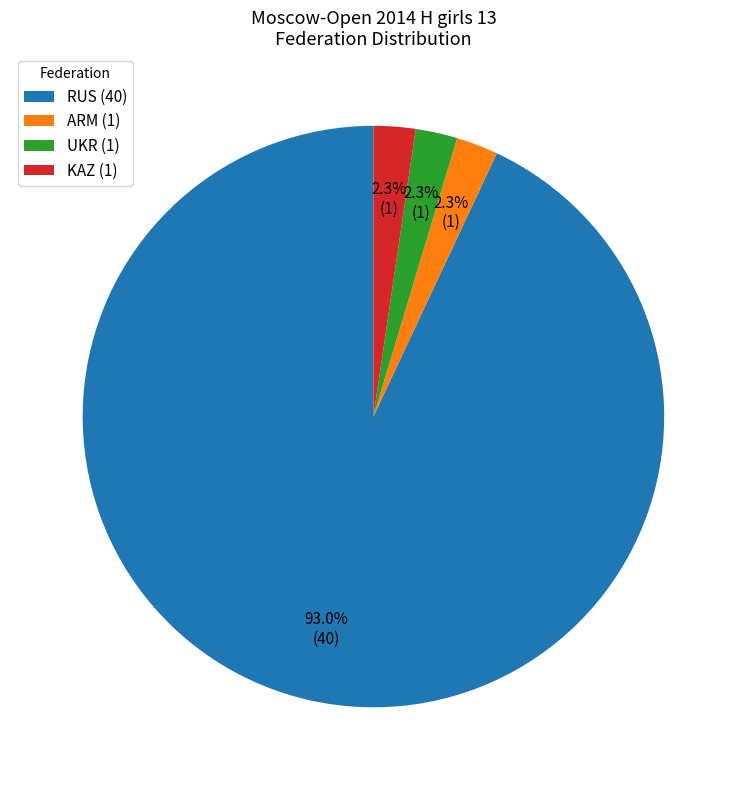

Which has a higher value, RUS (40) or ARM (1)?

RUS (40)